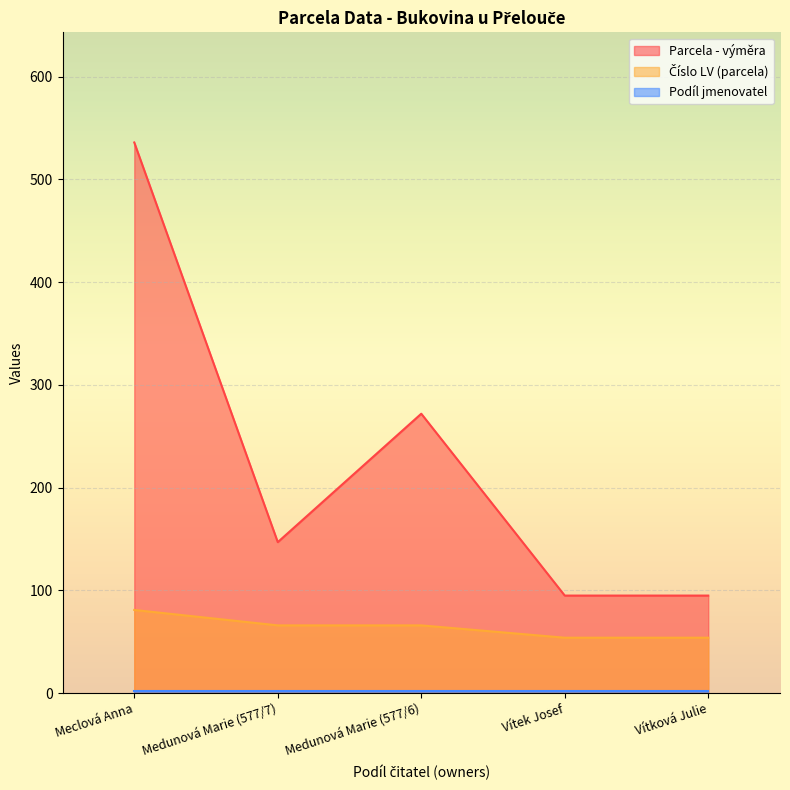

The Parcela - výměra series shows 95 at Vítková Julie. True or false?

True